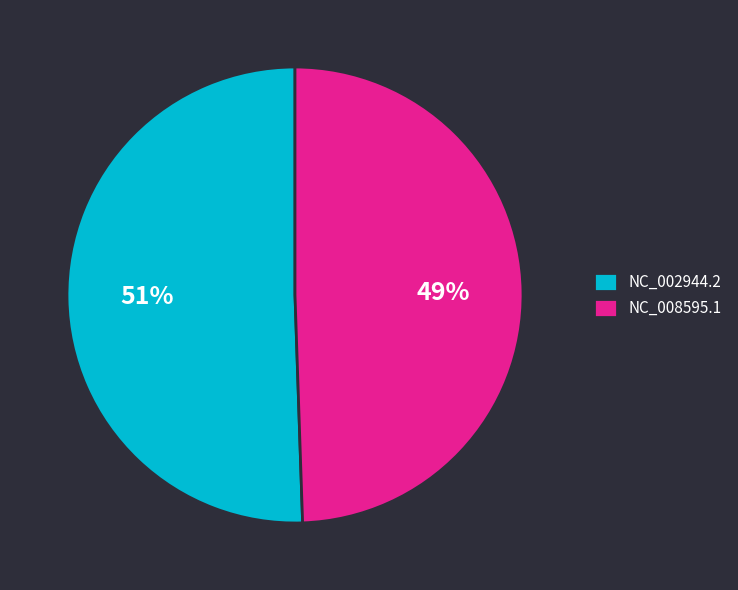

Is it true that NC_008595.1 is 59% of the pie?

False